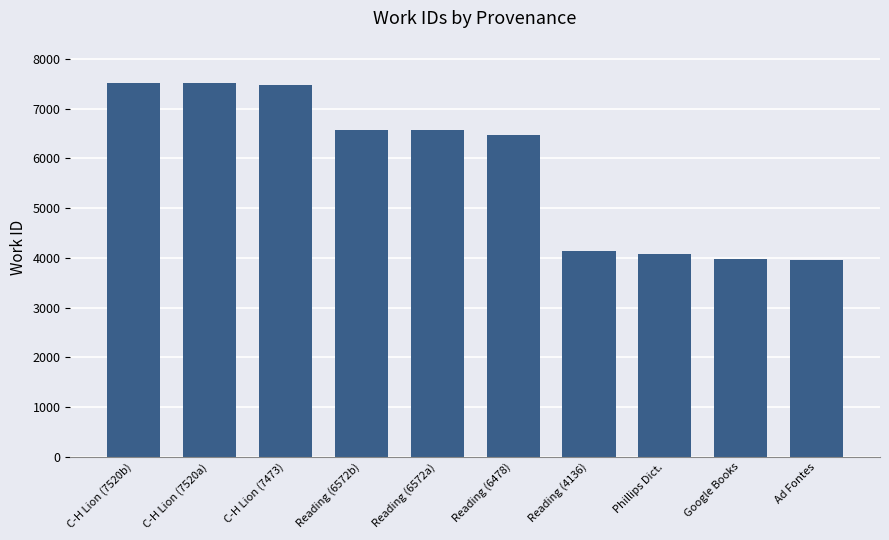

What is the greatest value displayed?

7520